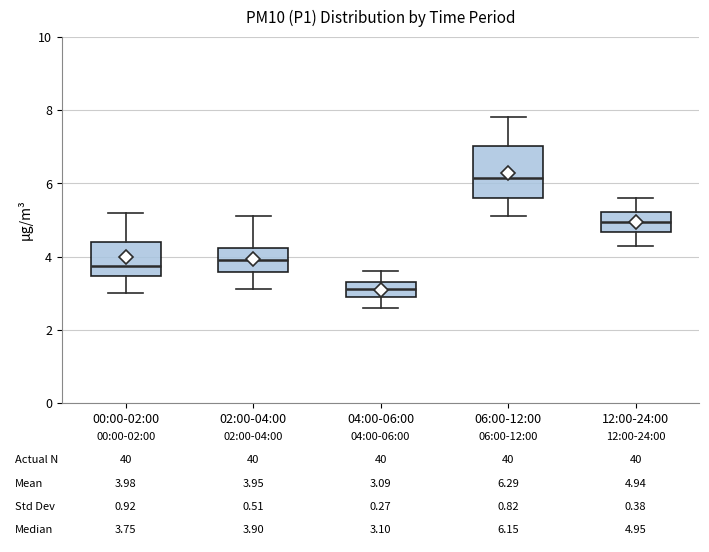

Comparing the boxes themselves (not the whiskers), which one is the tallest?

06:00-12:00